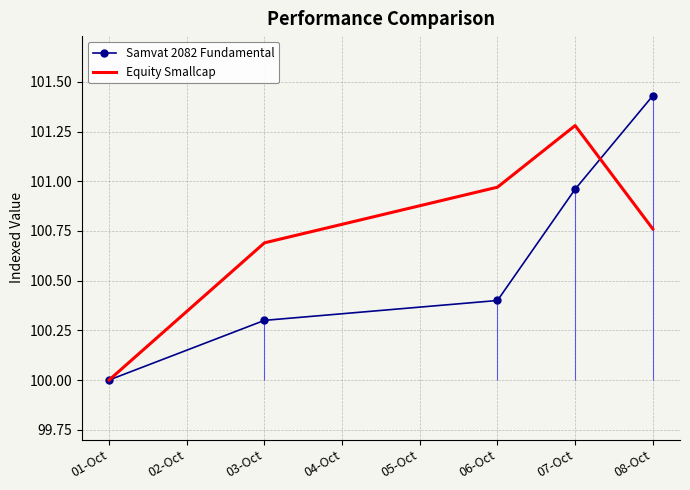

At which label does Equity Smallcap reach its peak?

07-Oct